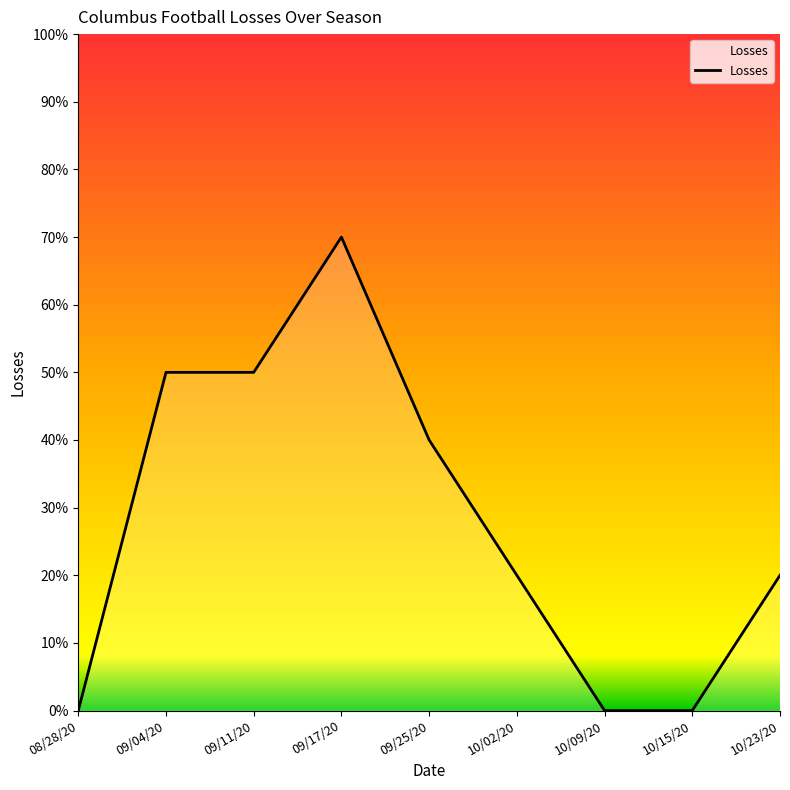

The value at 08/28/20 is 0. True or false?

True